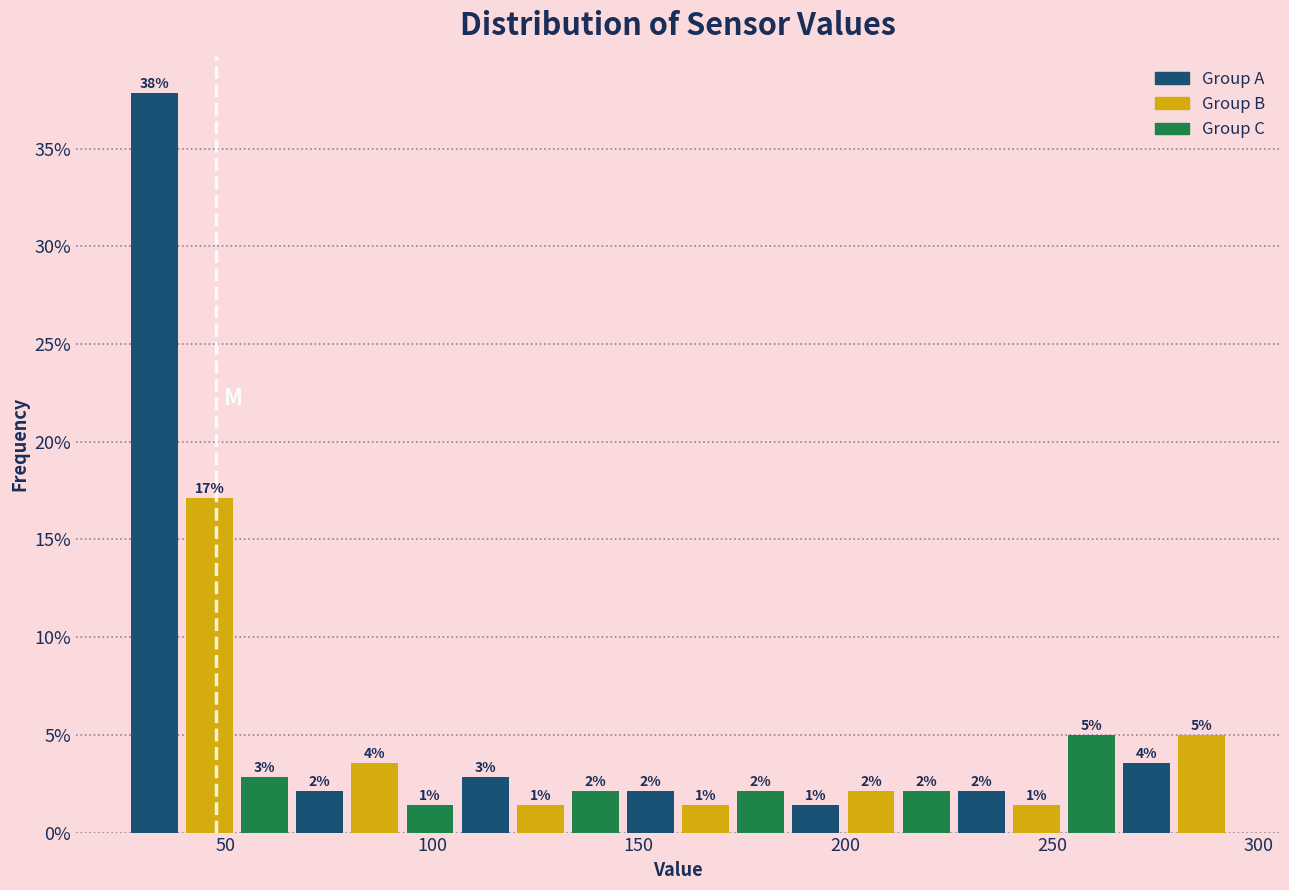

Around what value on the x-axis is the tallest bar? Give the approximate position of its centre, as read against the axis.

35